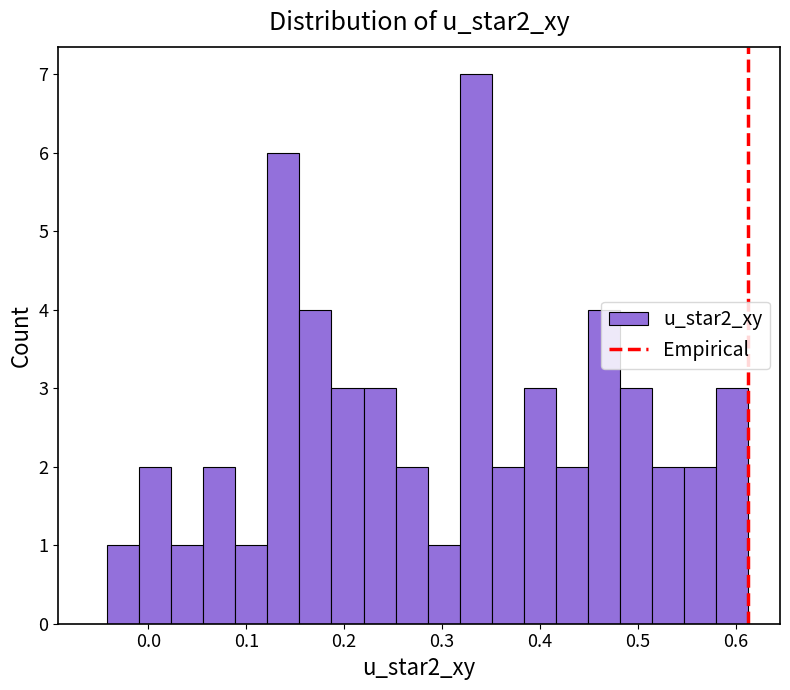

Read against the x-axis, roughly where is the centre of the tallest bar?

0.33